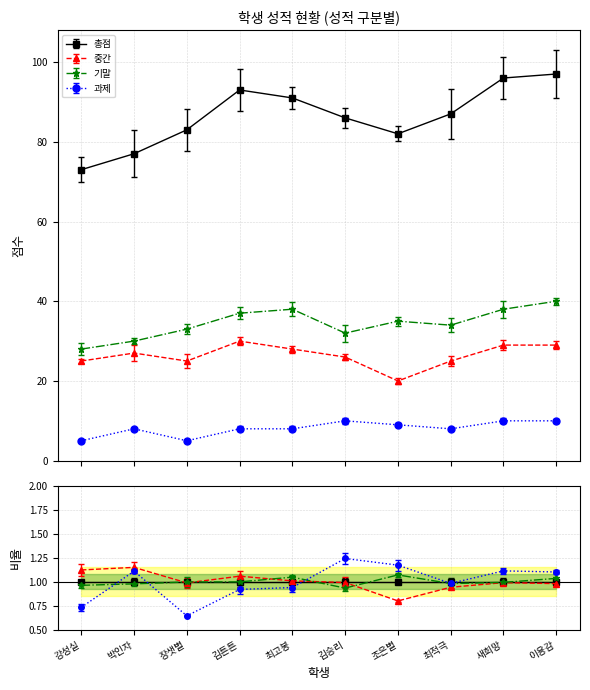

Where does the 중간 series first go above 27?

김튼튼